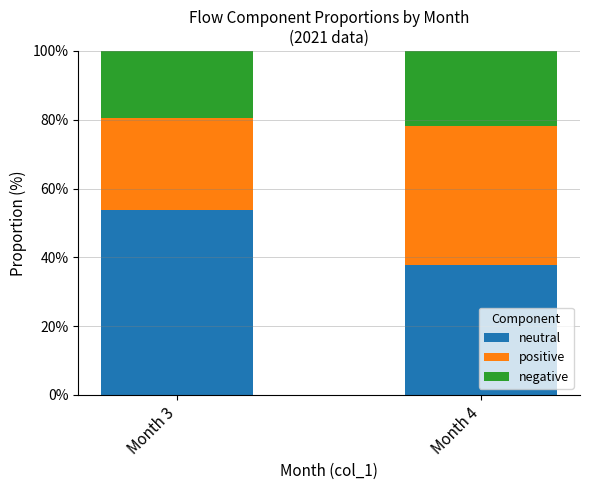

What value does the neutral series have at Month 4?

37.8